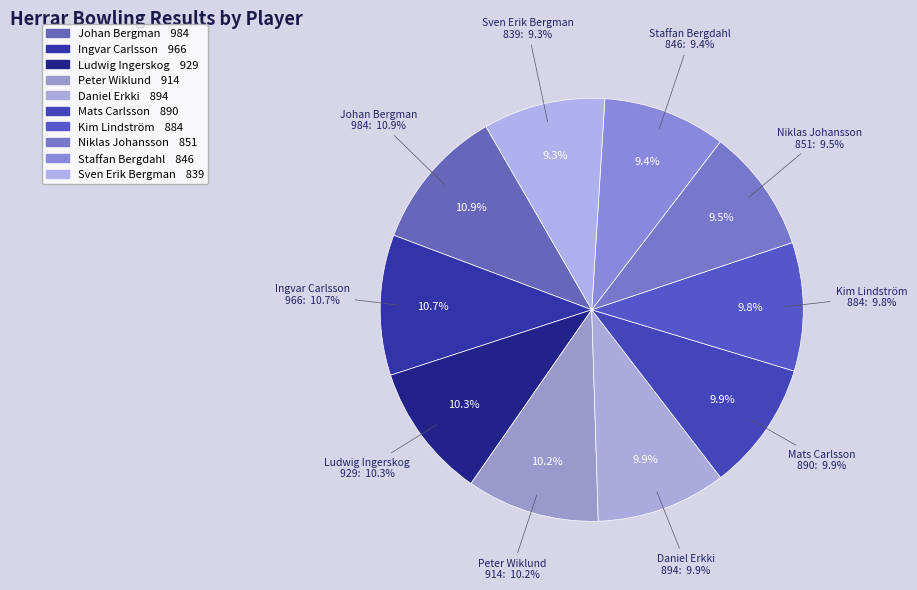

Combined, do Sven Erik Bergman and Kim Lindström account for over 50%?

No